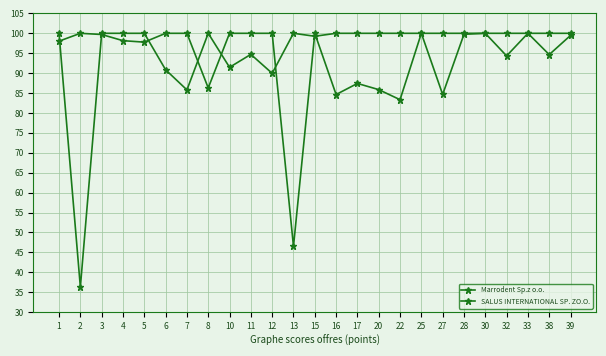

How many lines are shown in the chart?

2